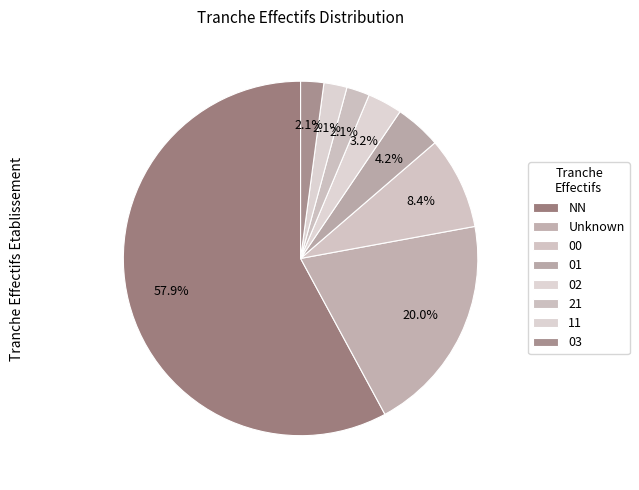

Count the number of slices in the pie.

8